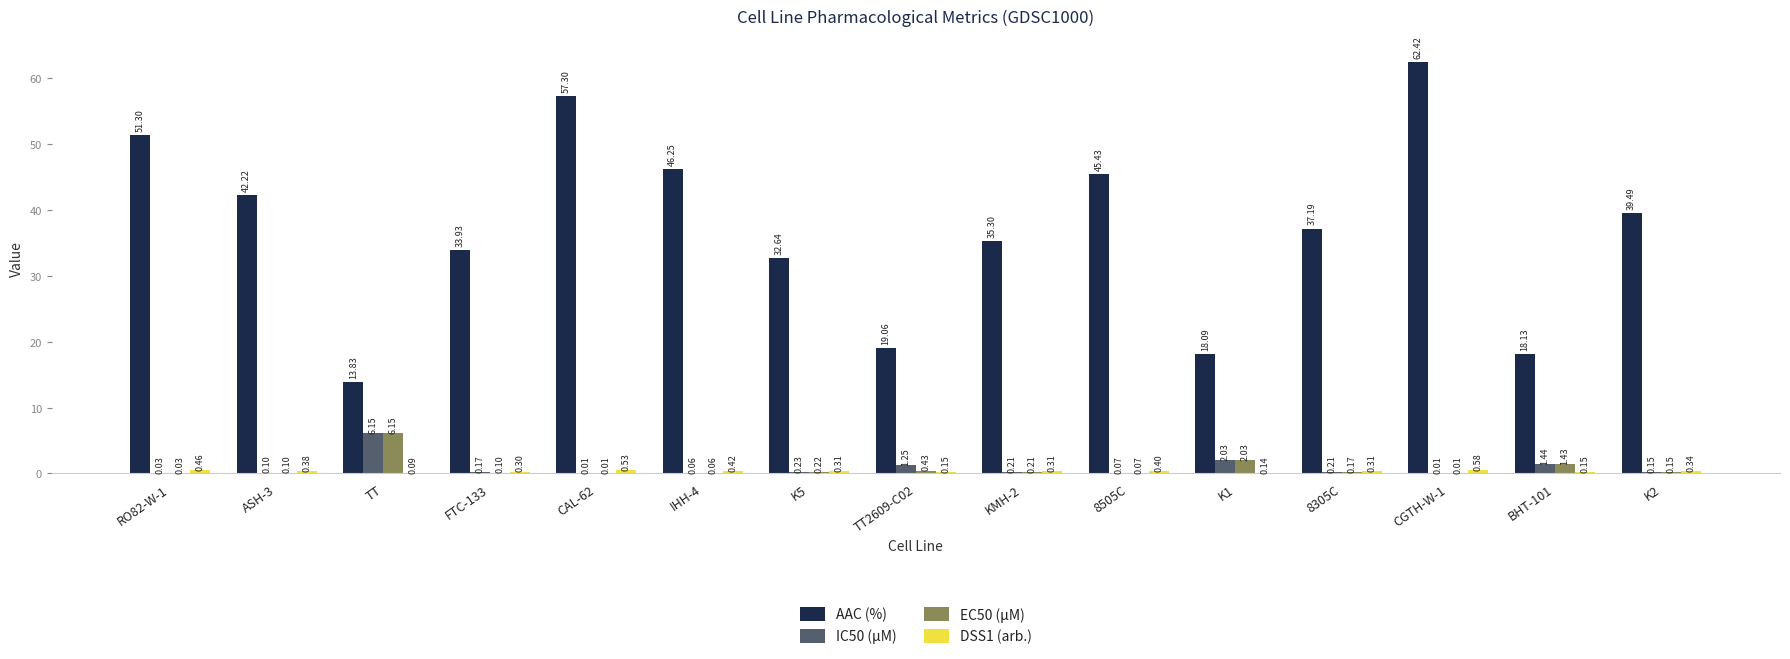

What is the spread (max minus min) of values at CGTH-W-1?

62.4